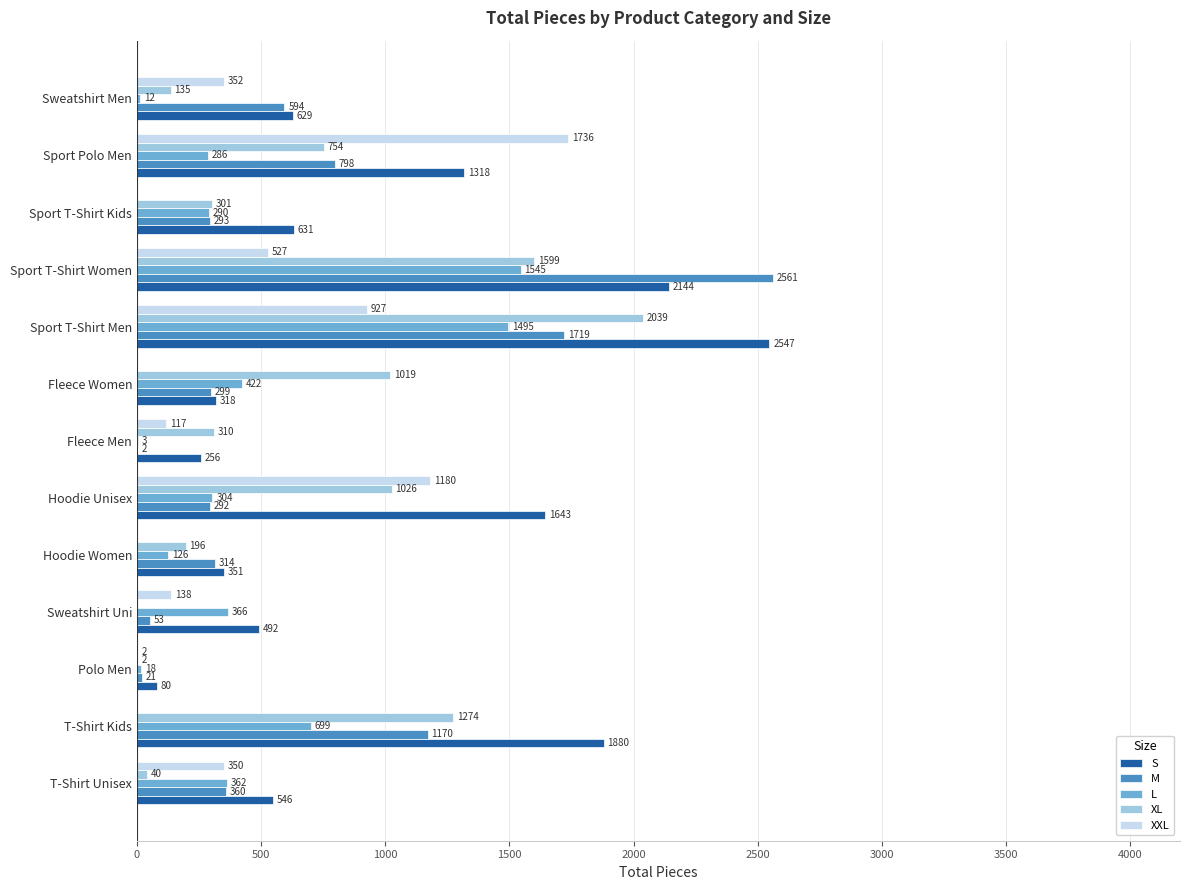

At which label is S closest to 1313?

Sport Polo Men